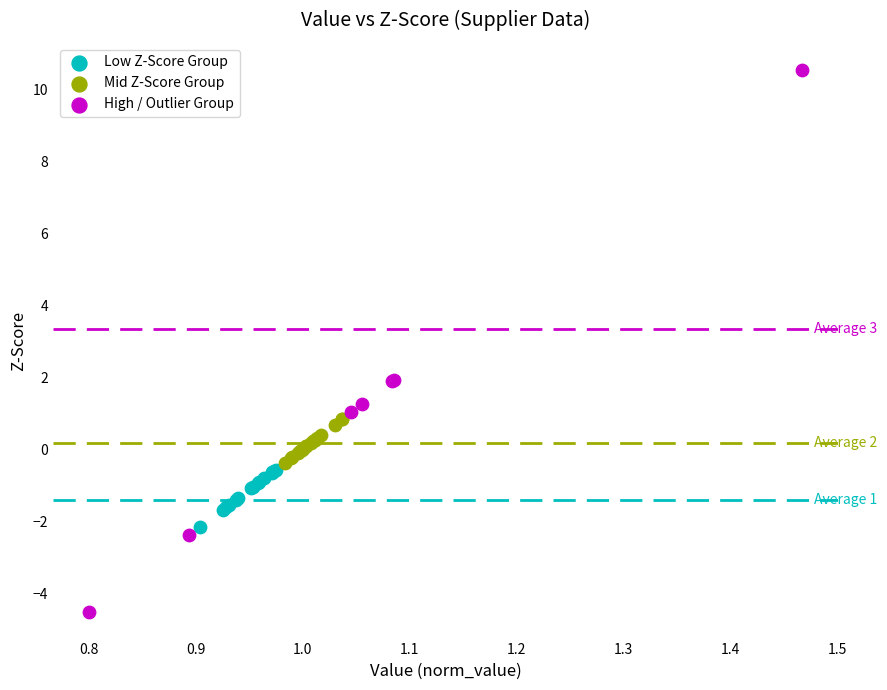

Which series has the largest Y range (max minus min)?

High / Outlier Group